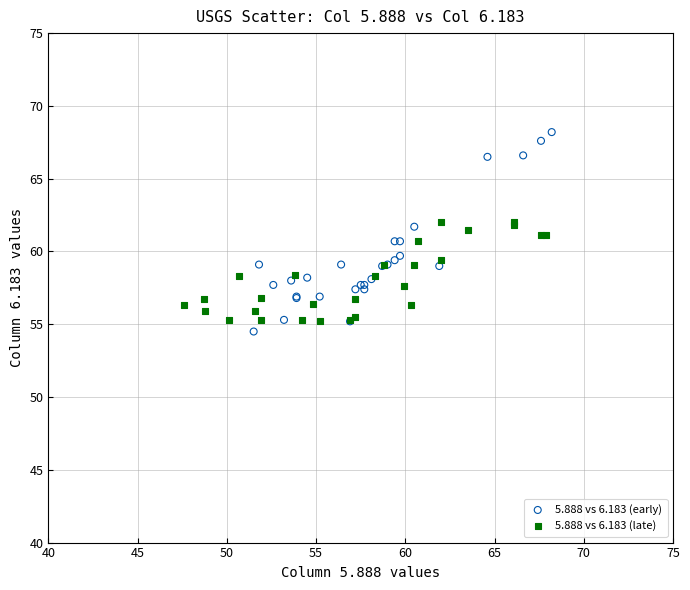

Which series has the largest Y range (max minus min)?

5.888 vs 6.183 (early)